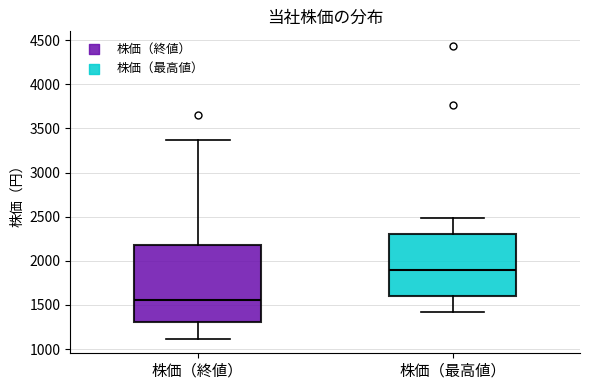

Reading left to right, read every box against the y-axis: the position of its median line, the range the box covers, and the ends of its whiskers. The values are not printed on the chart, so give them approximately, as read against the axis.

株価（終値）: median 1550, box 1300 to 2150, whiskers 1100 to 3350
株価（最高値）: median 1900, box 1600 to 2300, whiskers 1400 to 2500